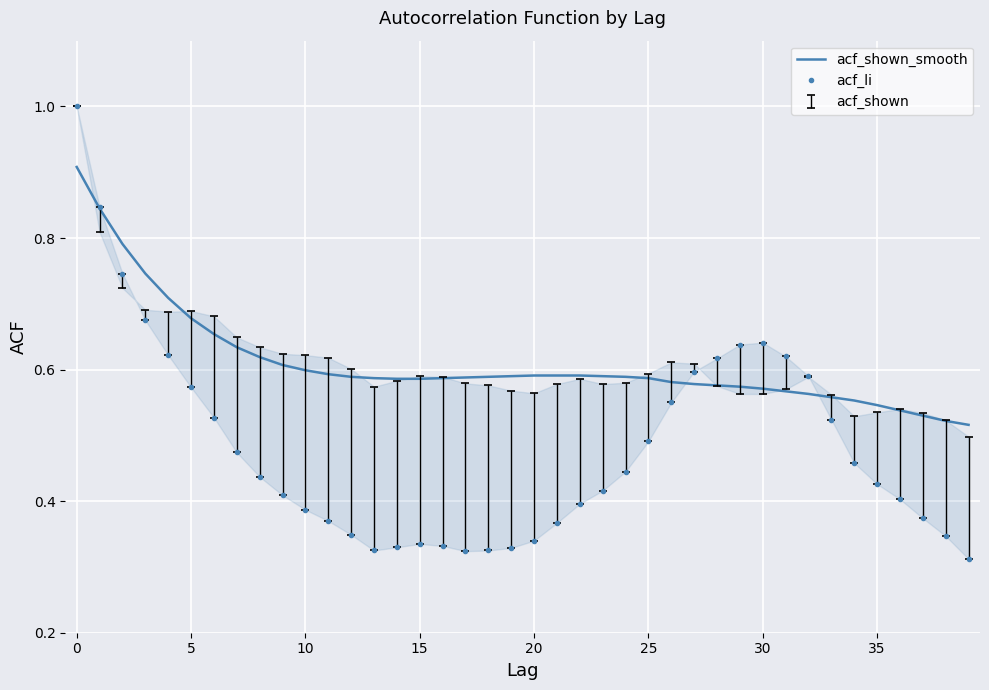

What is the maximum value for acf_shown_smooth?

0.9